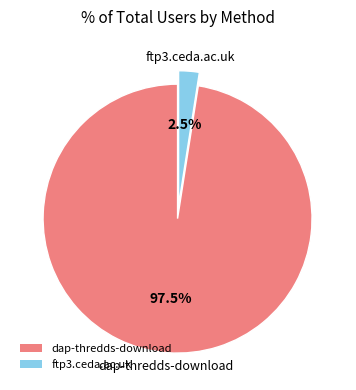

Which category has the biggest portion of the pie?

dap-thredds-download